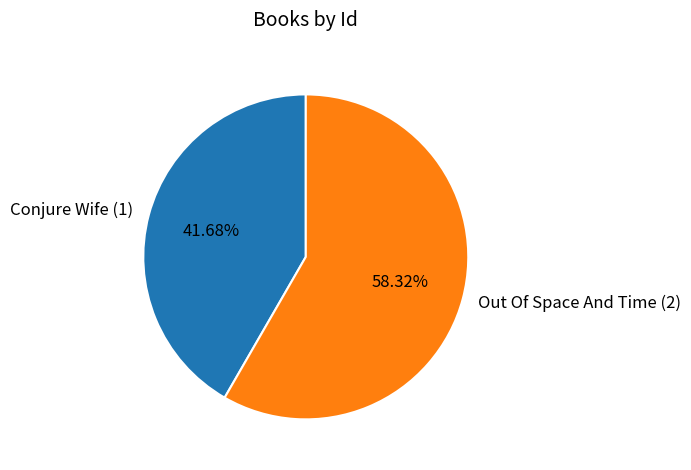

The Out Of Space And Time (2) slice represents 58% of the pie. True or false?

True